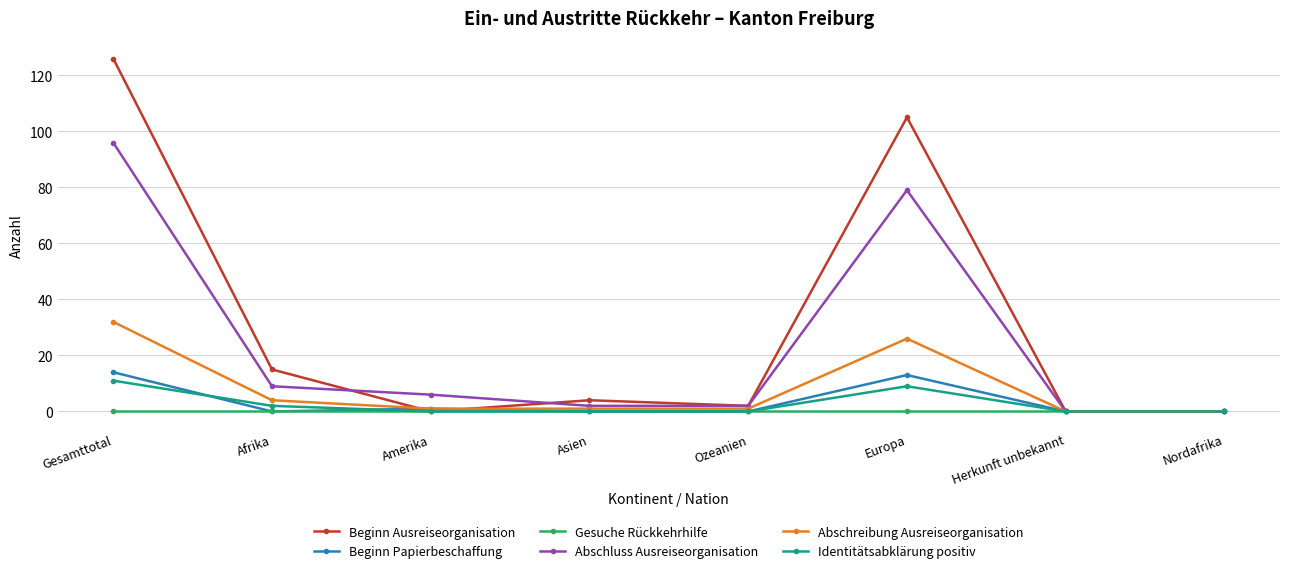

True or false: Abschluss Ausreiseorganisation has more than 2 interior local peaks.

False